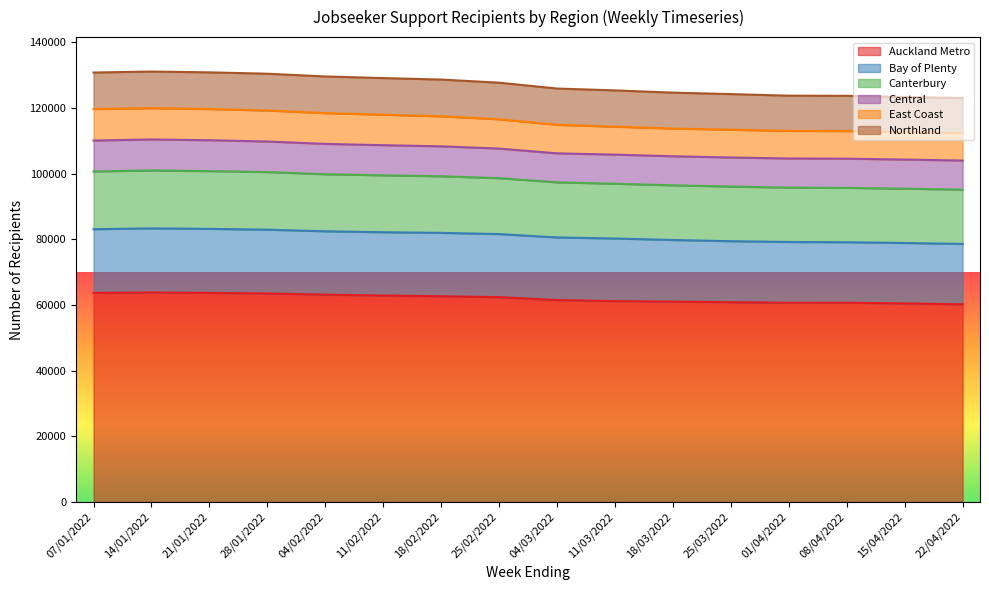

What position from the left is 18/03/2022?

11